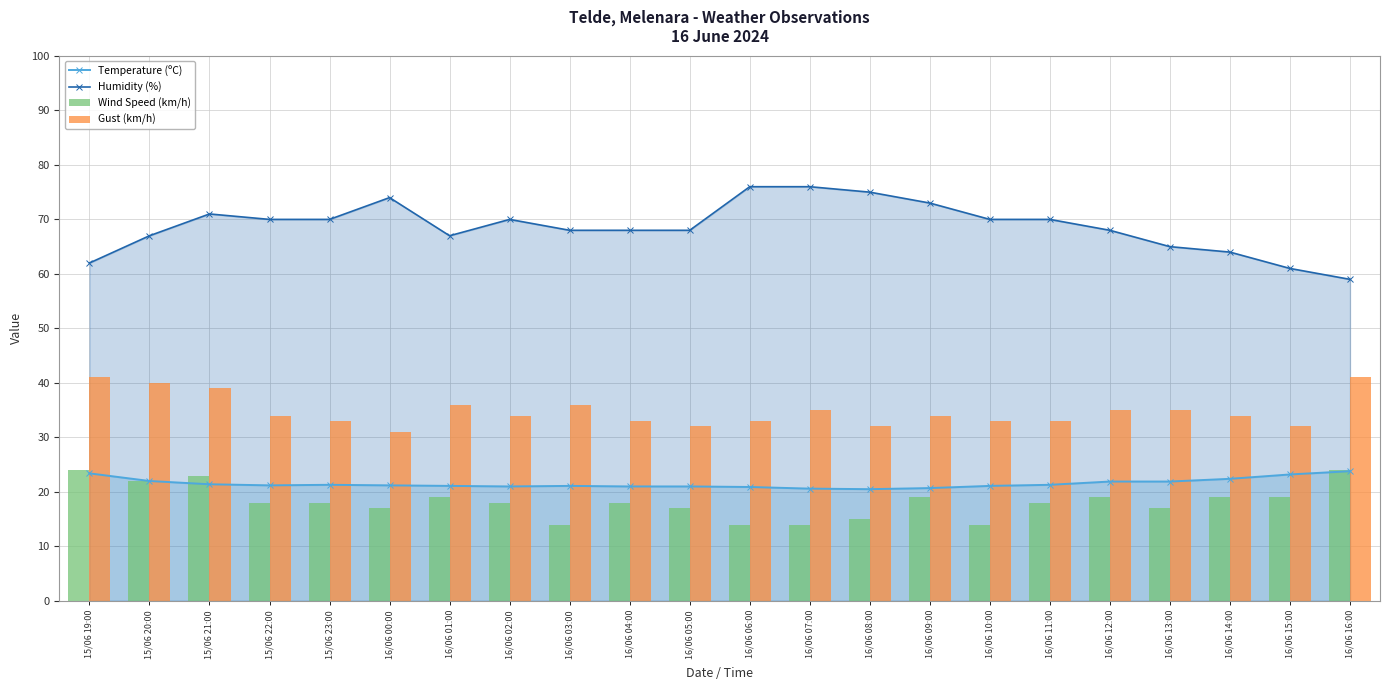

Which series has the largest total across all categories?

Humidity (%)